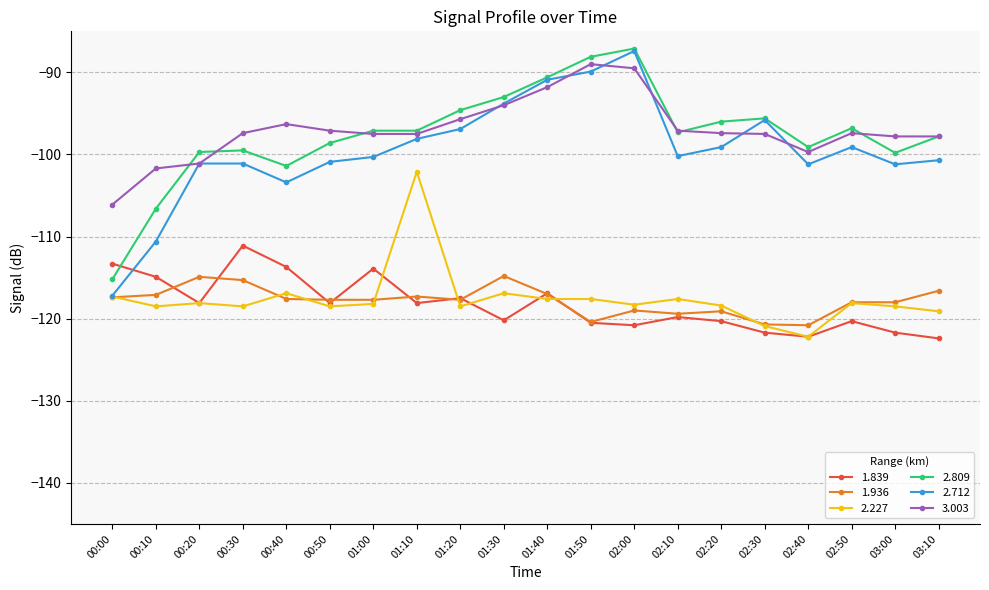

What is the difference between the maximum and second lowest values in the 3.003 series?

12.7